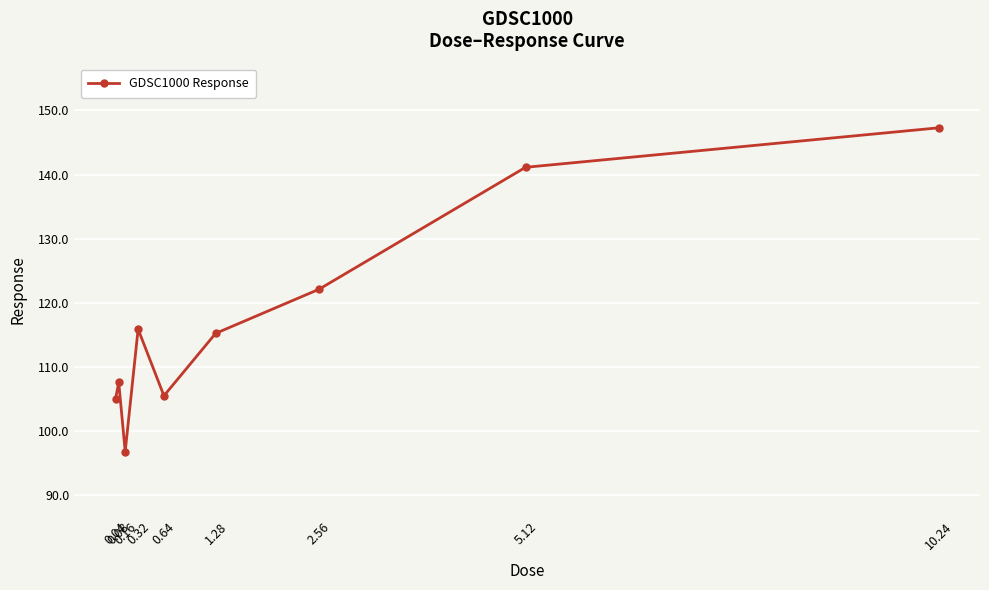

The chart shows a value of 30.8 at 0.04. True or false?

False